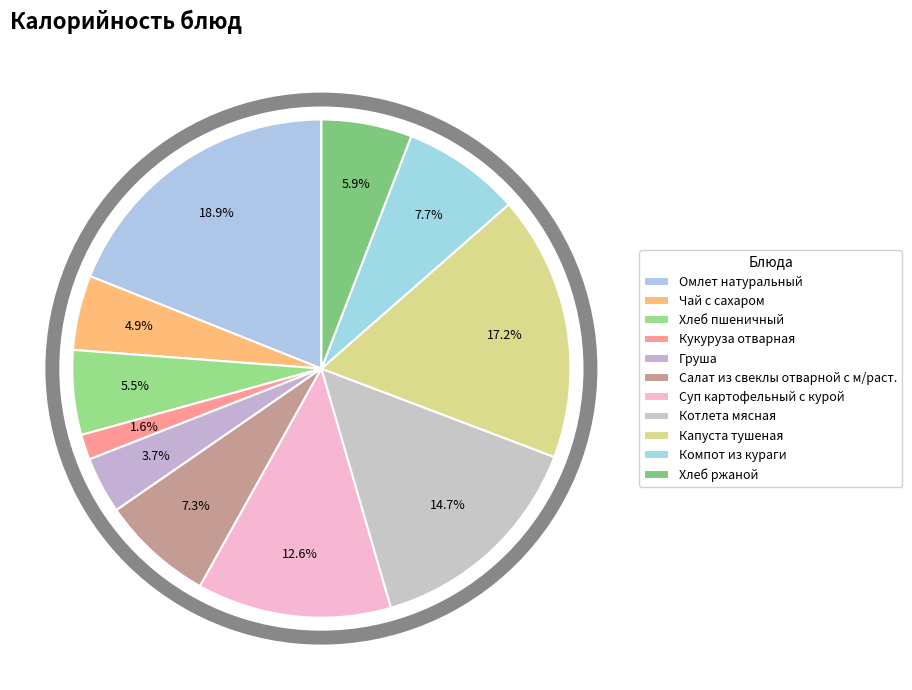

Is there a majority slice in this chart?

No